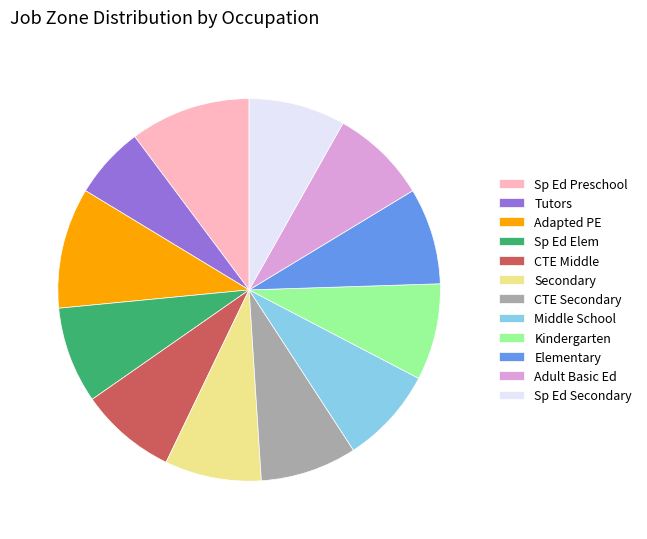

Is Adult Basic Ed the majority of the pie?

No